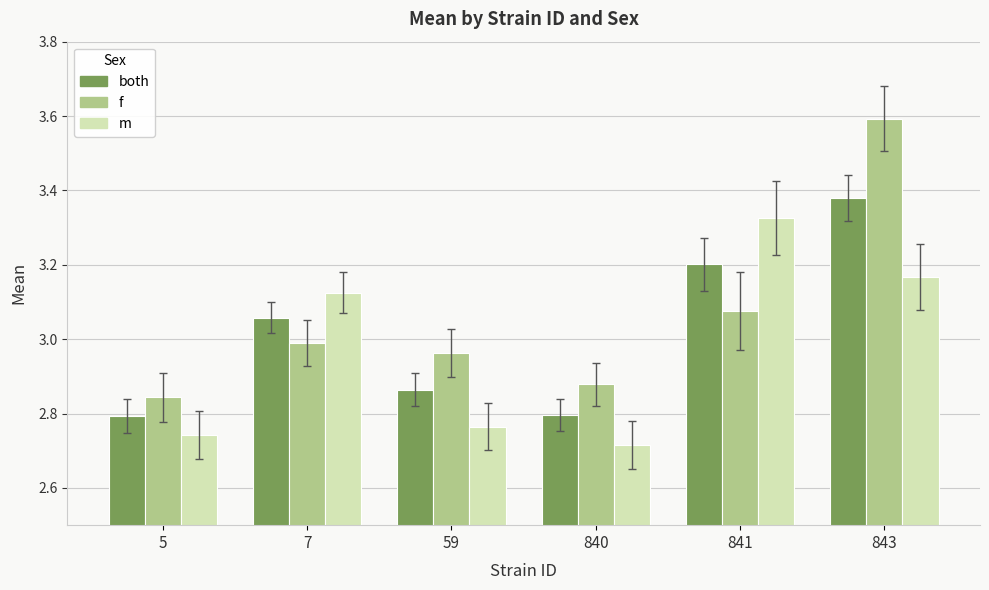

Between 59 and 840, which series saw the biggest shift?

f